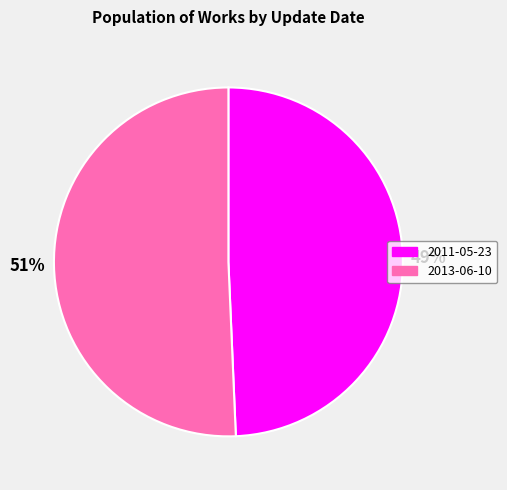

Does 2011-05-23 represent more than half of the total?

No